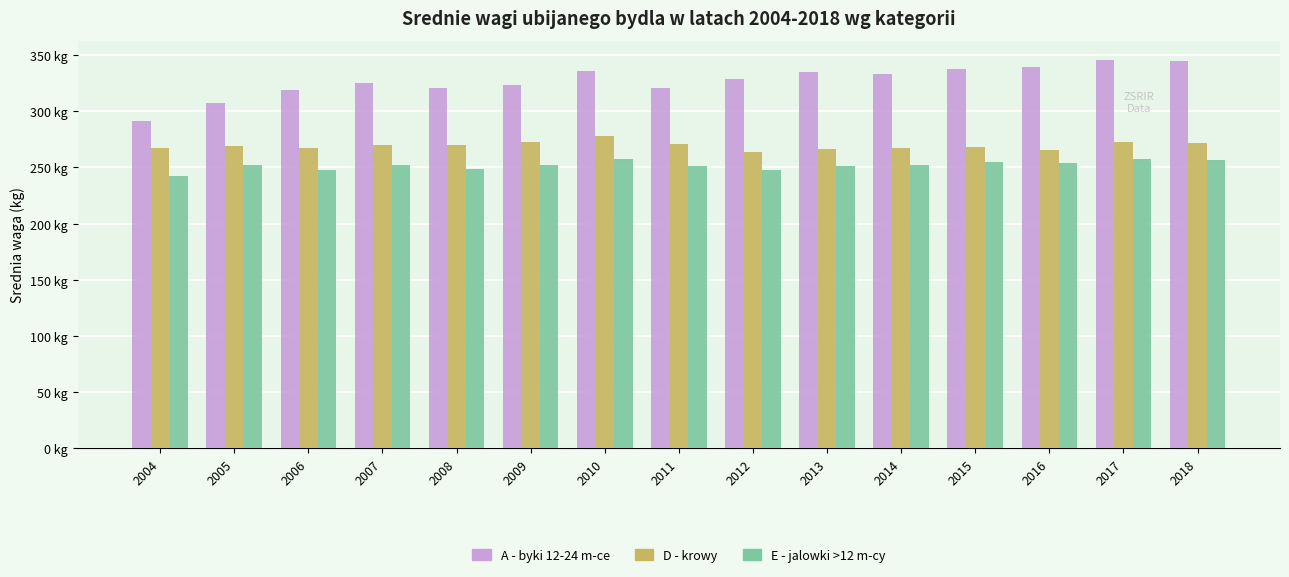

Are the bars horizontal?

No